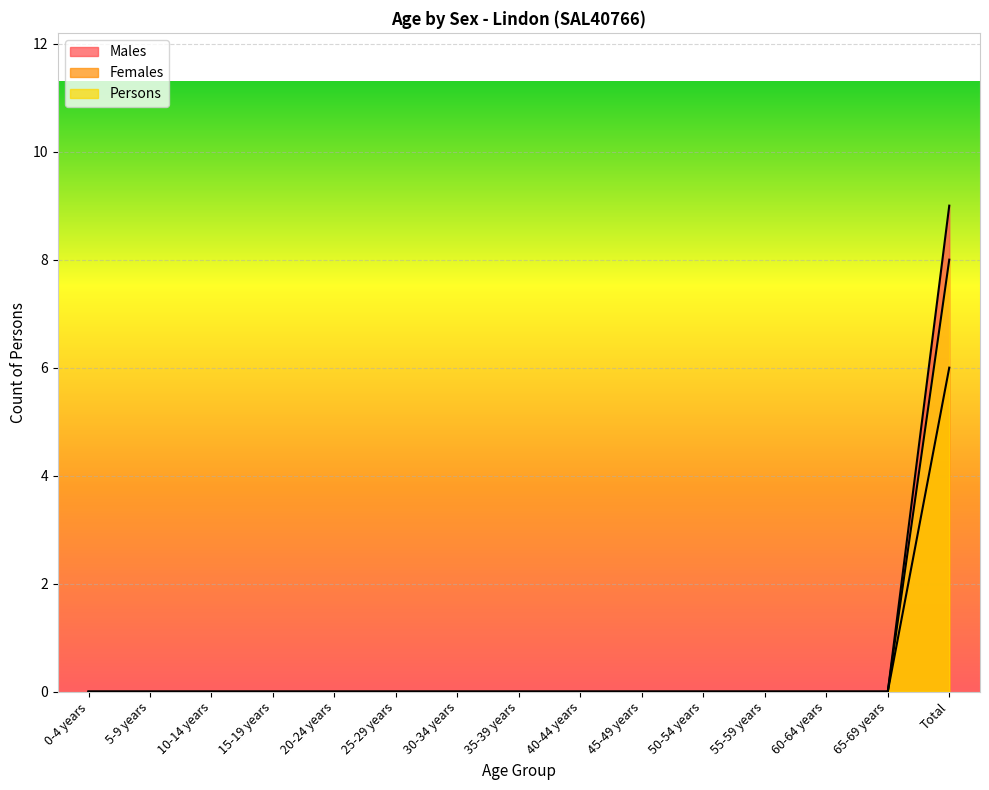

Reading left to right, transcribe all the data shown in this chart.

Males: 0	0	0	0	0	0	0	0	0	0	0	0	0	0	9
Females: 0	0	0	0	0	0	0	0	0	0	0	0	0	0	6
Persons: 0	0	0	0	0	0	0	0	0	0	0	0	0	0	8